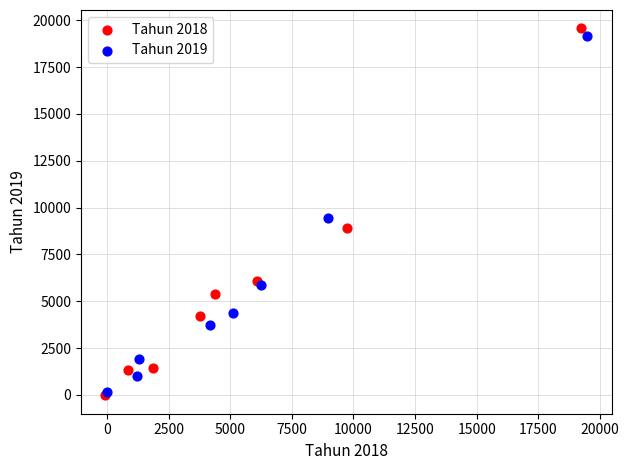

Which series reaches the maximum Y coordinate?

Tahun 2018